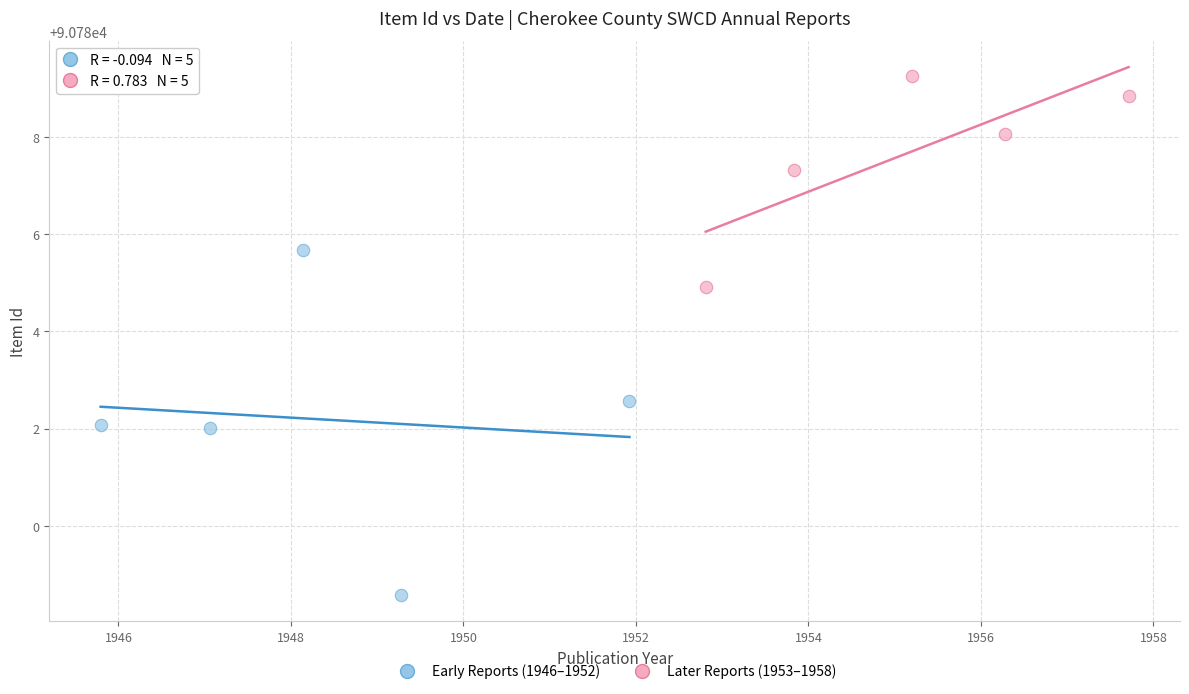

Which series contains the highest Y value?

Later Reports (1953–1958)